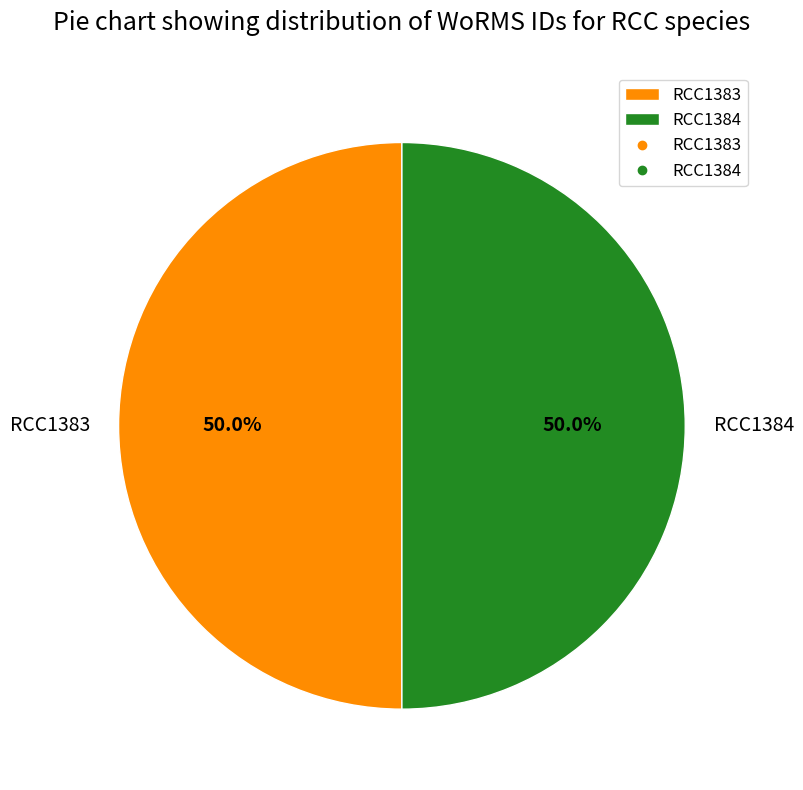

What portion of the pie excludes RCC1384?

50.0%